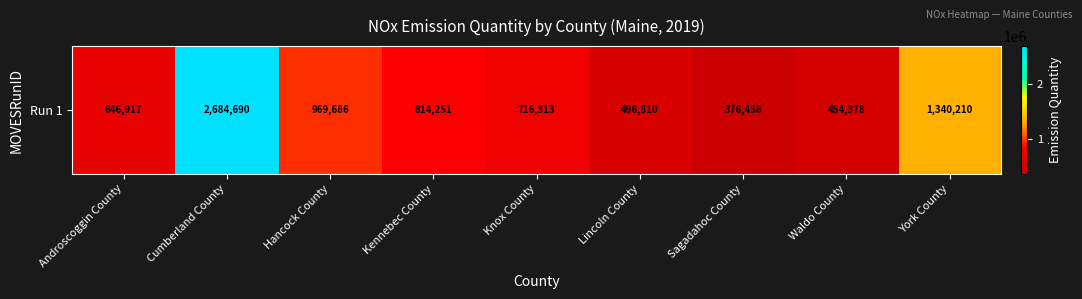

How many series are shown in this chart?

1